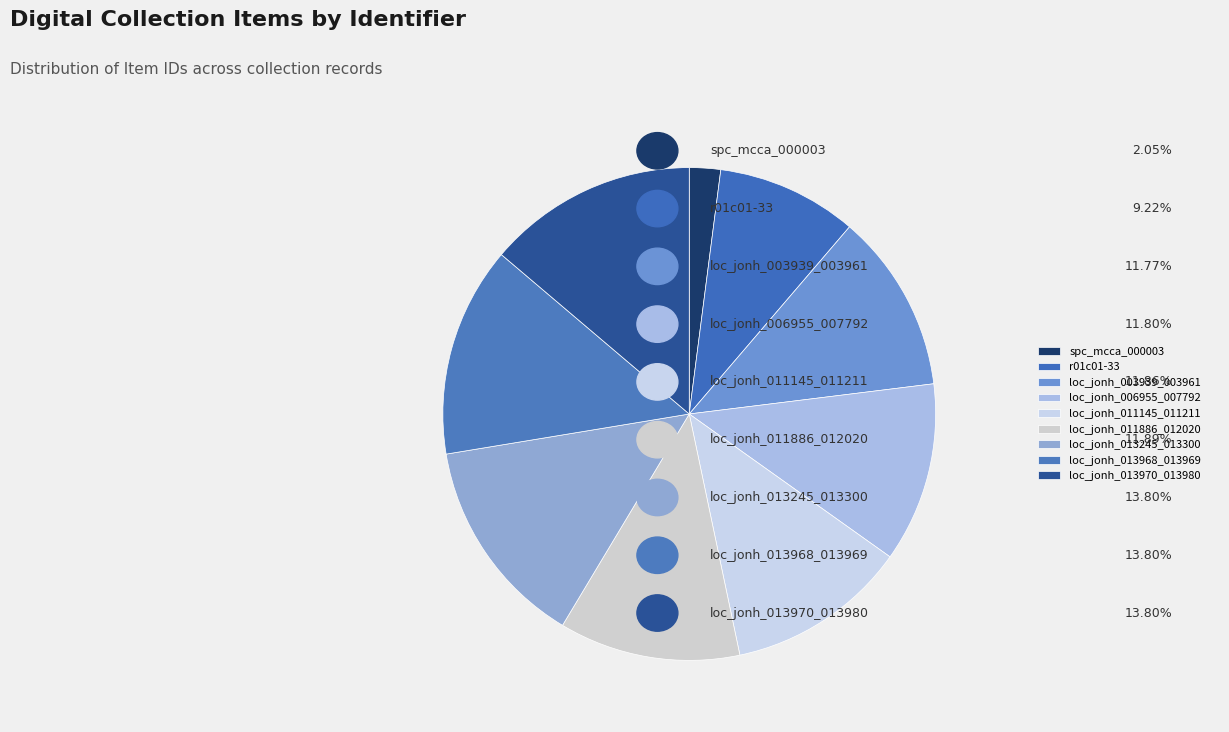

Which has a higher value, loc_jonh_011145_011211 or spc_mcca_000003?

loc_jonh_011145_011211